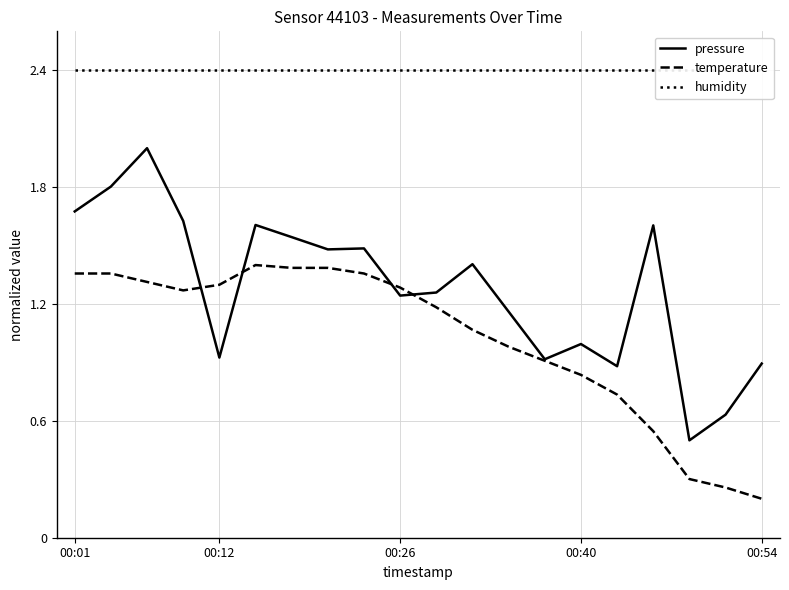

Is this an area chart (filled region under the line)?

No